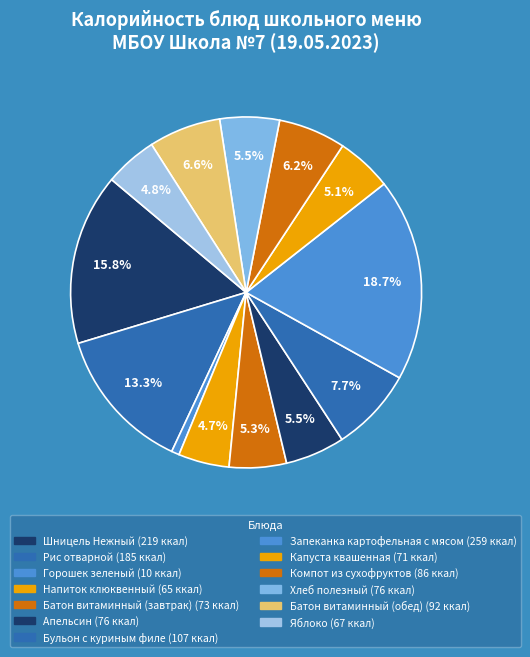

Do Хлеб полезный and Бульон с куриным филе together represent more than half of the pie?

No